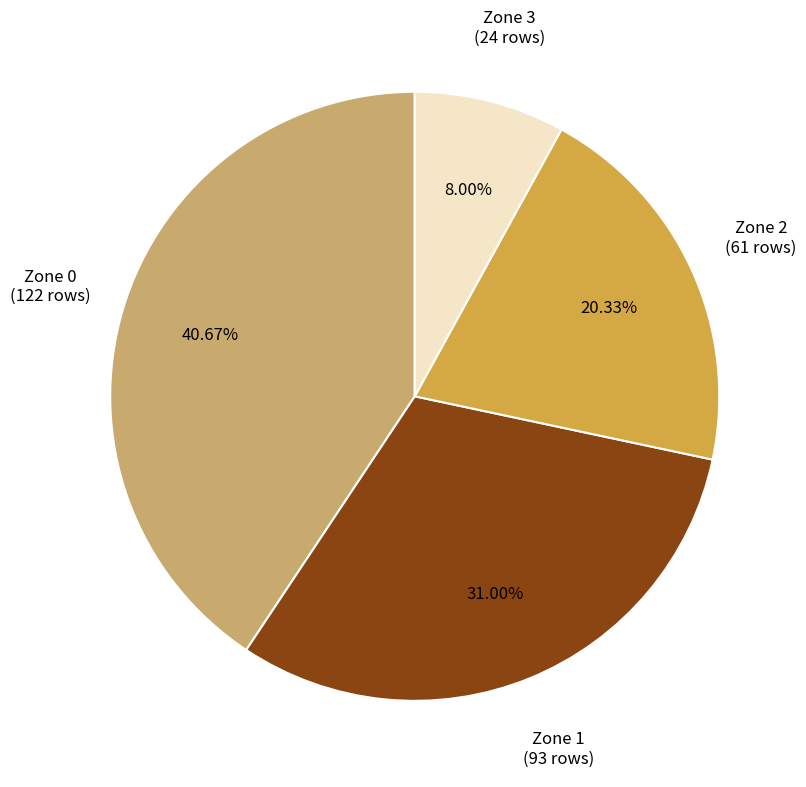

What is the smallest slice in the pie chart?

Zone 3